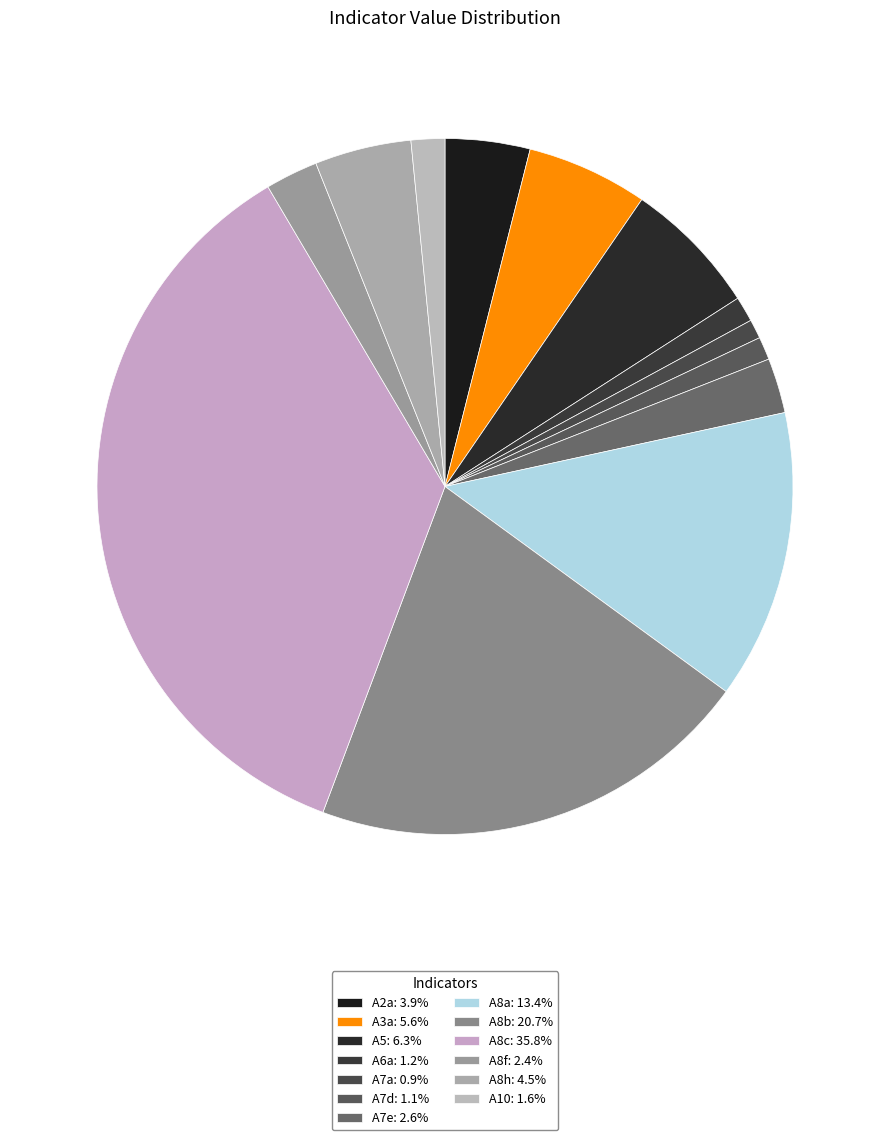

True or false: A8a accounts for 5% of the total.

False